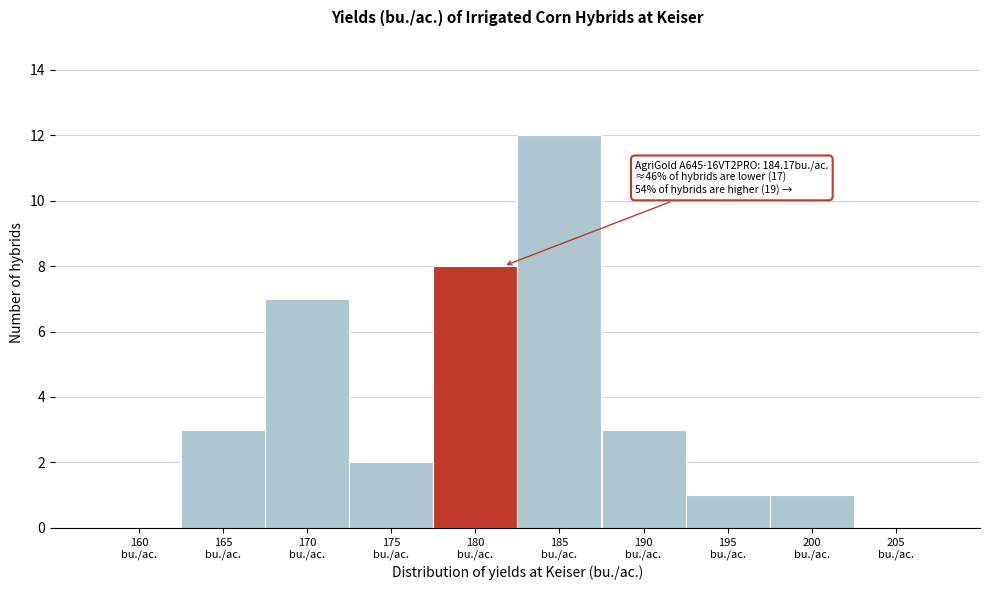

What is the sum of all values?

37